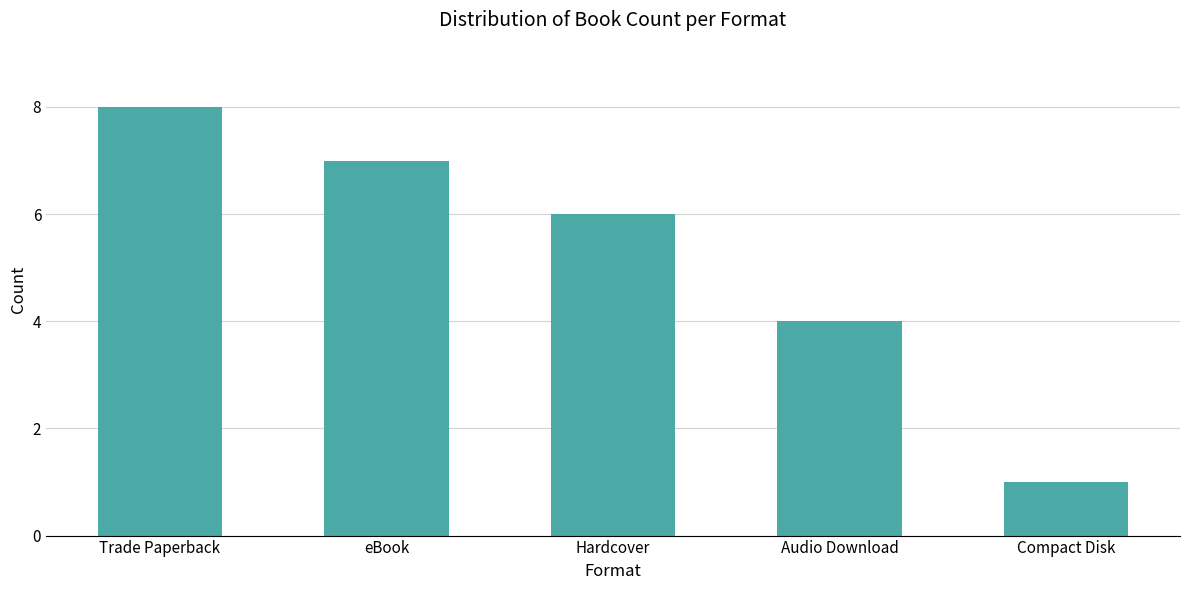

How many data points are less than 6?

2